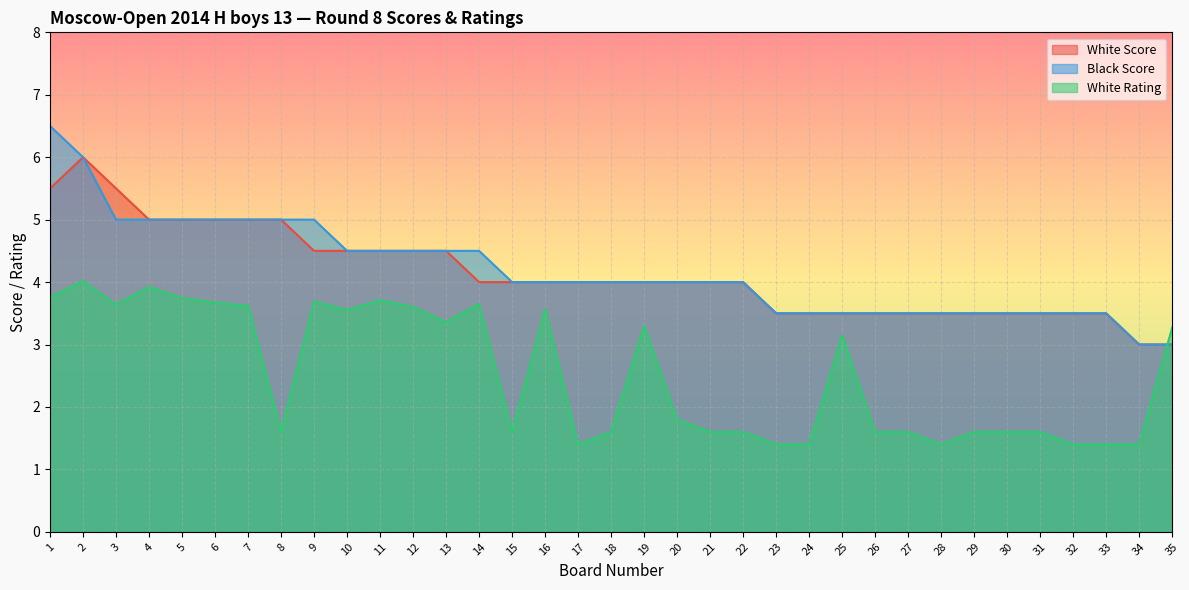

Between 5 and 30, which is larger?

5